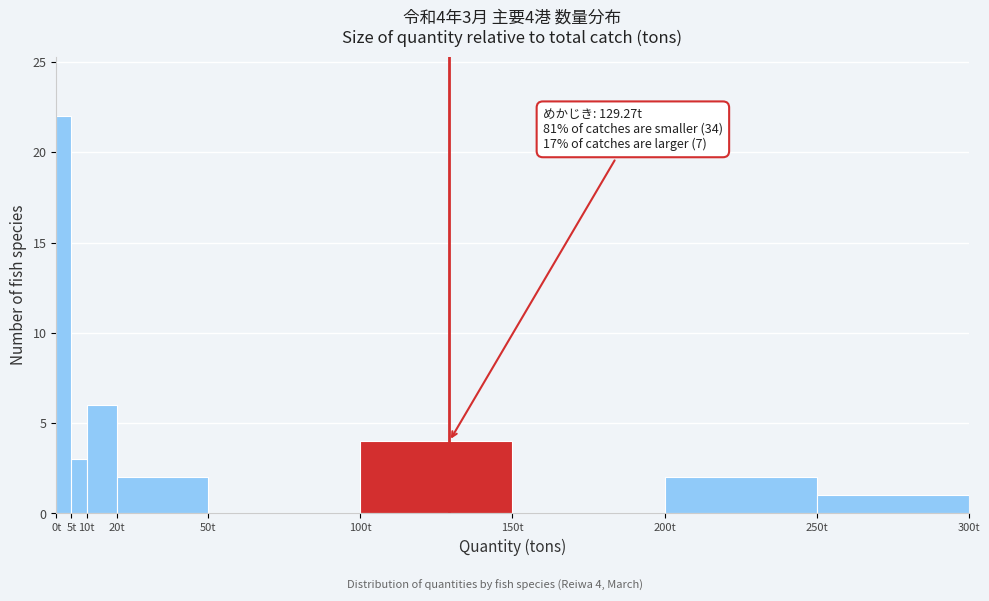

Over which range of the x-axis is the bar tallest?

0 to 5